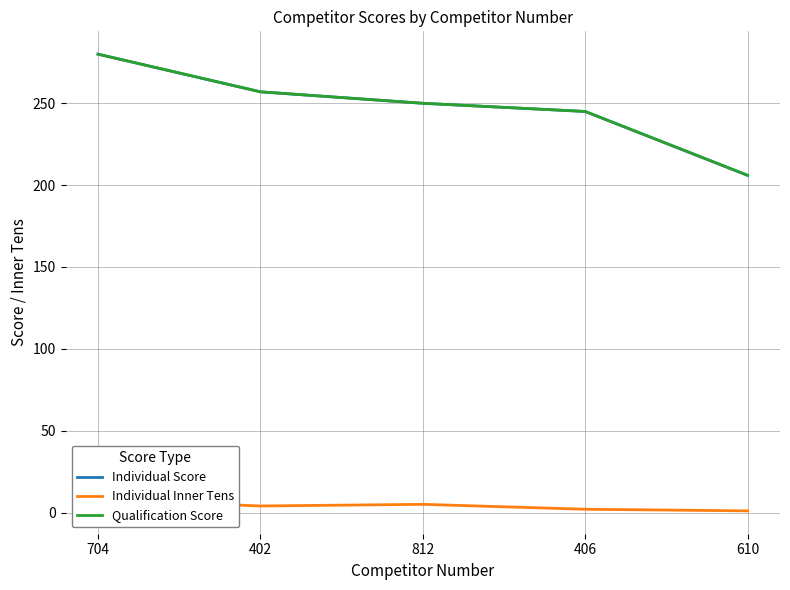

Where is Individual Inner Tens nearest to the value 4?

402